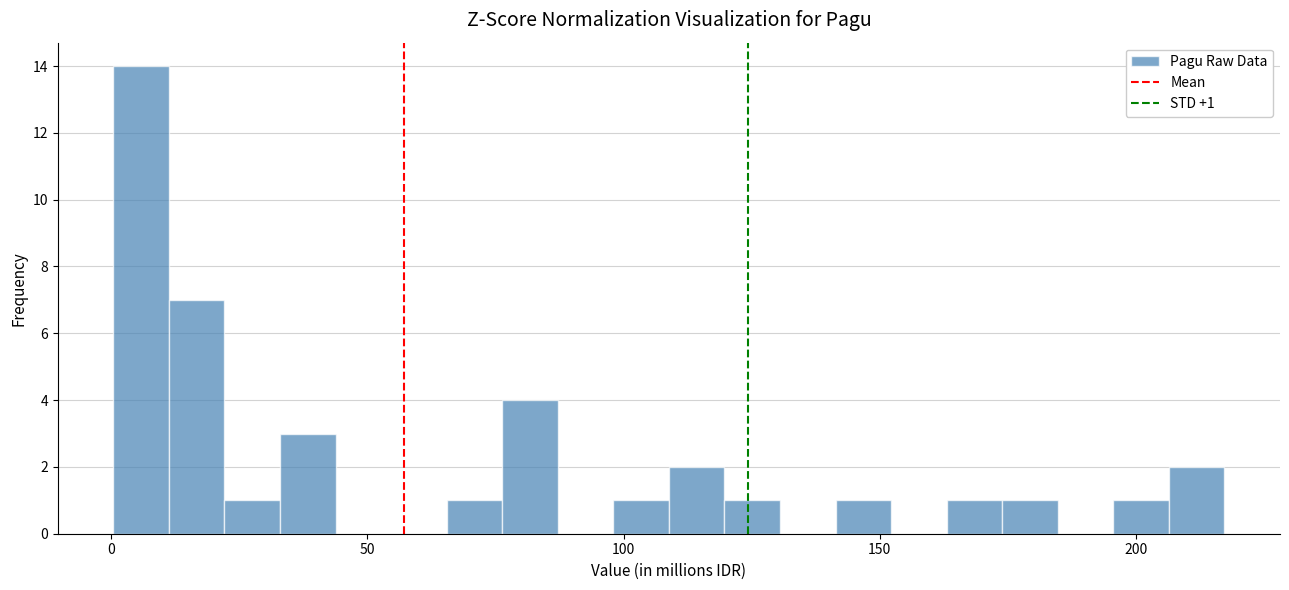

Around what value on the x-axis is the tallest bar? Give the approximate position of its centre, as read against the axis.

5